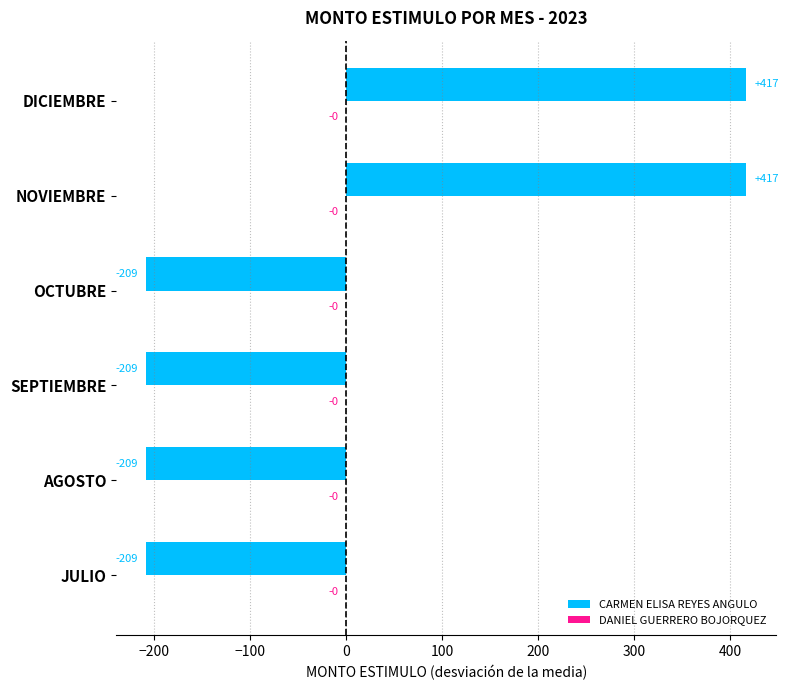

Is it true that CARMEN ELISA REYES ANGULO equals -208.7 at AGOSTO?

True